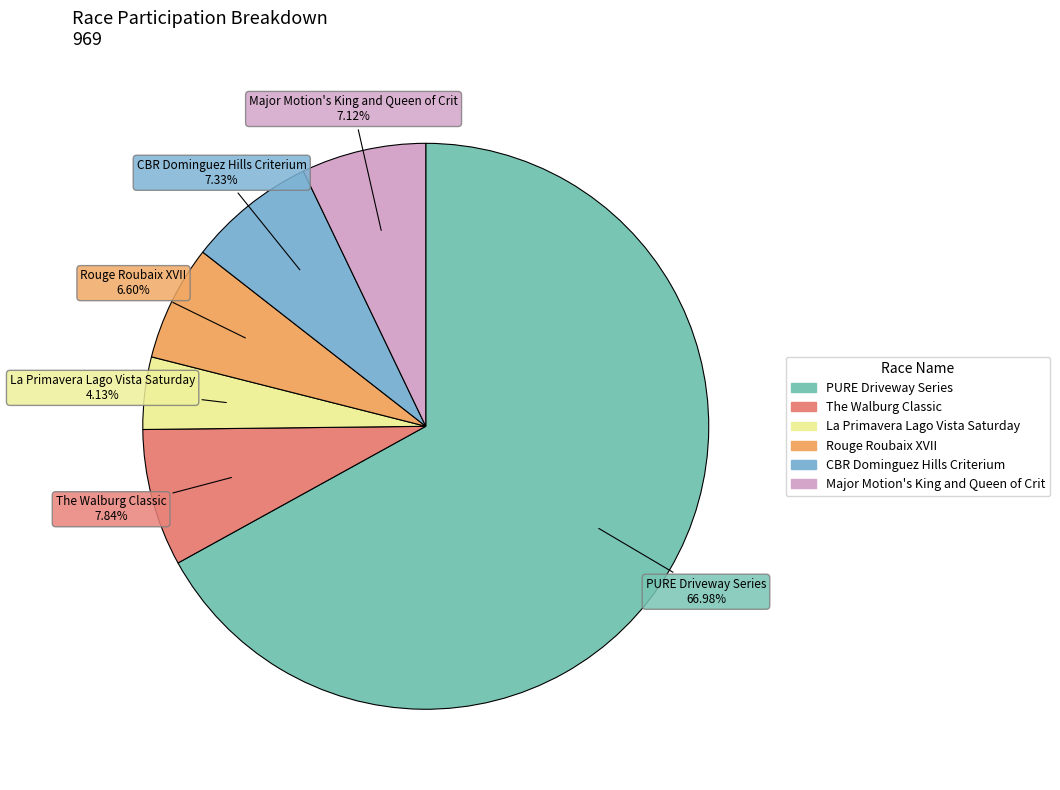

Combined, do CBR Dominguez Hills Criterium and PURE Driveway Series account for over 50%?

Yes